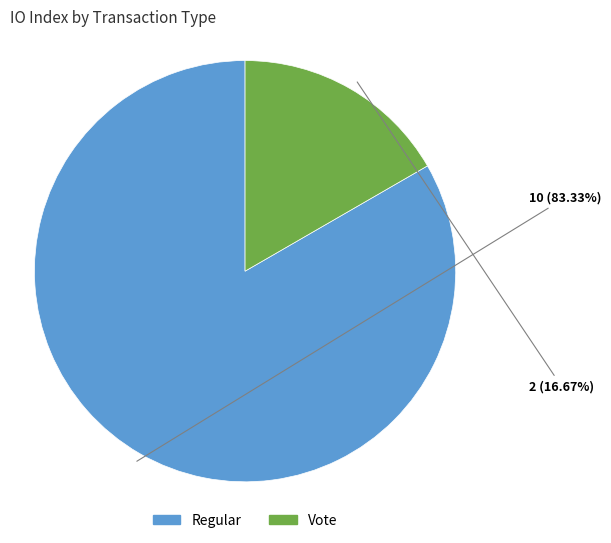

Which category has the smallest portion of the pie?

Vote